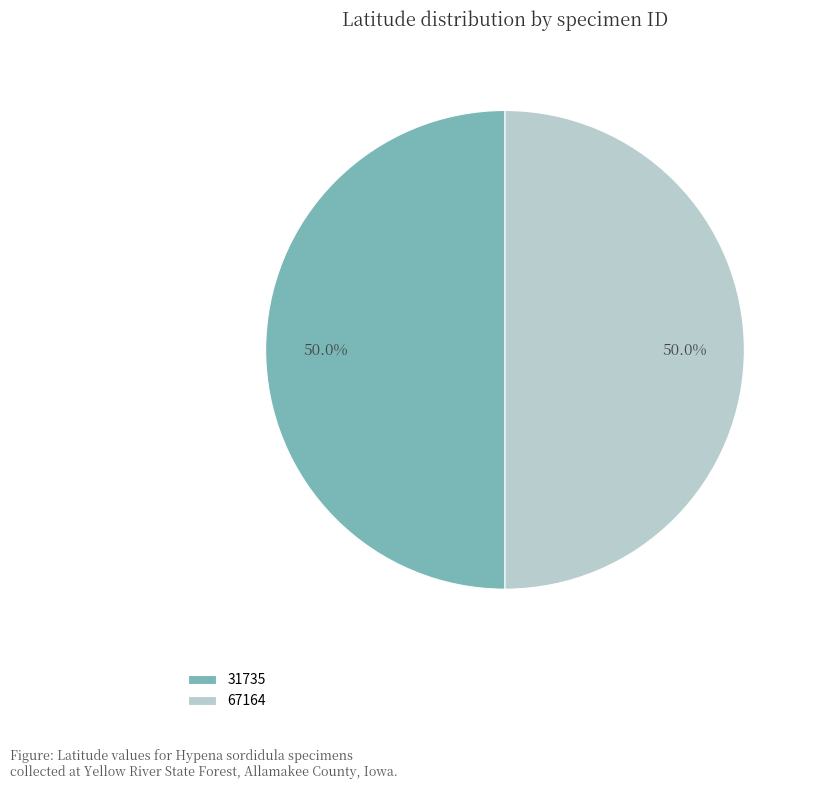

Do 31735 and 67164 together represent more than half of the pie?

Yes